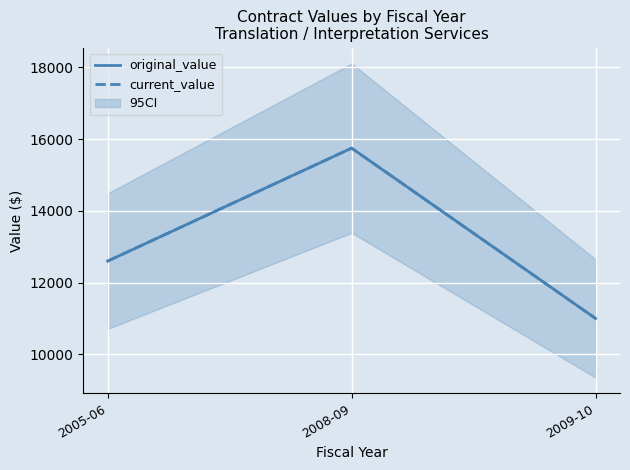

List the labels in order of current_value value, smallest first.

2009-10, 2005-06, 2008-09